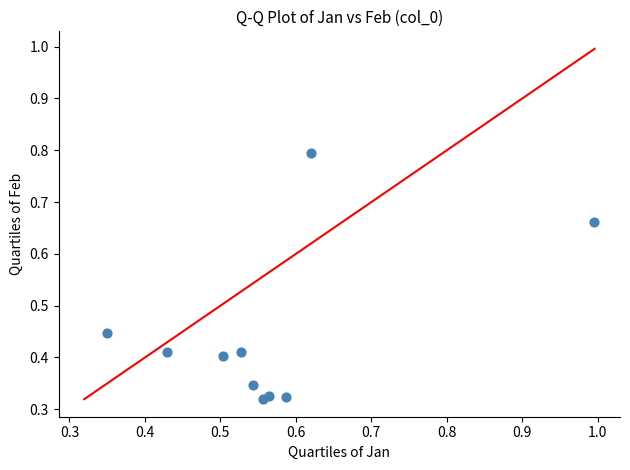

What is the average X value?

0.6